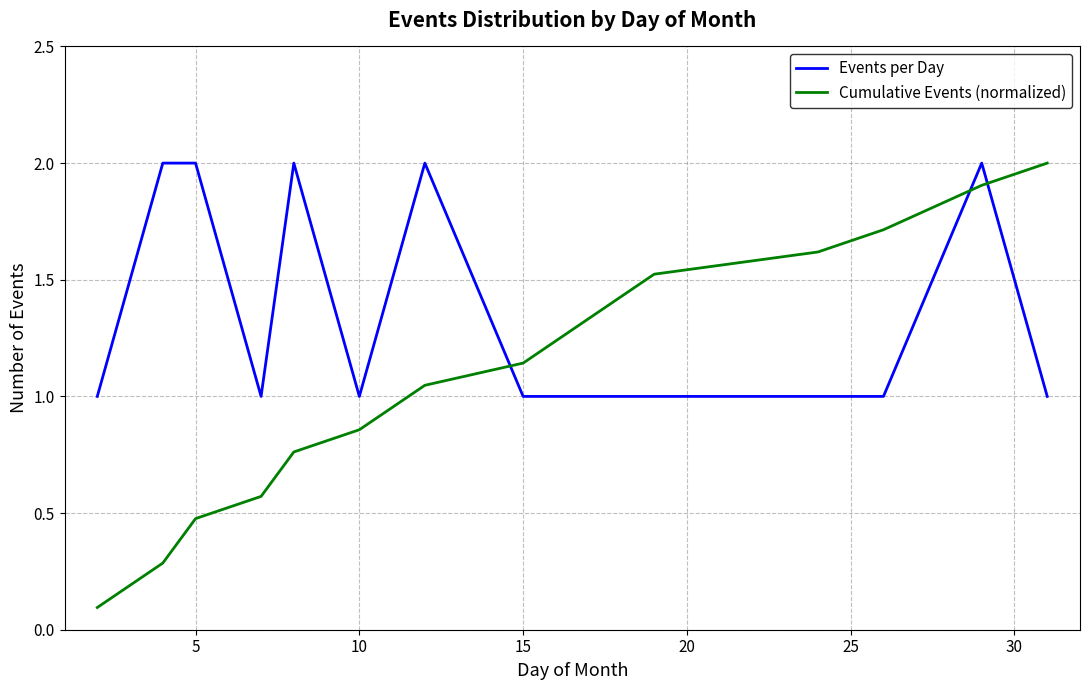

How many lines are shown in the chart?

2